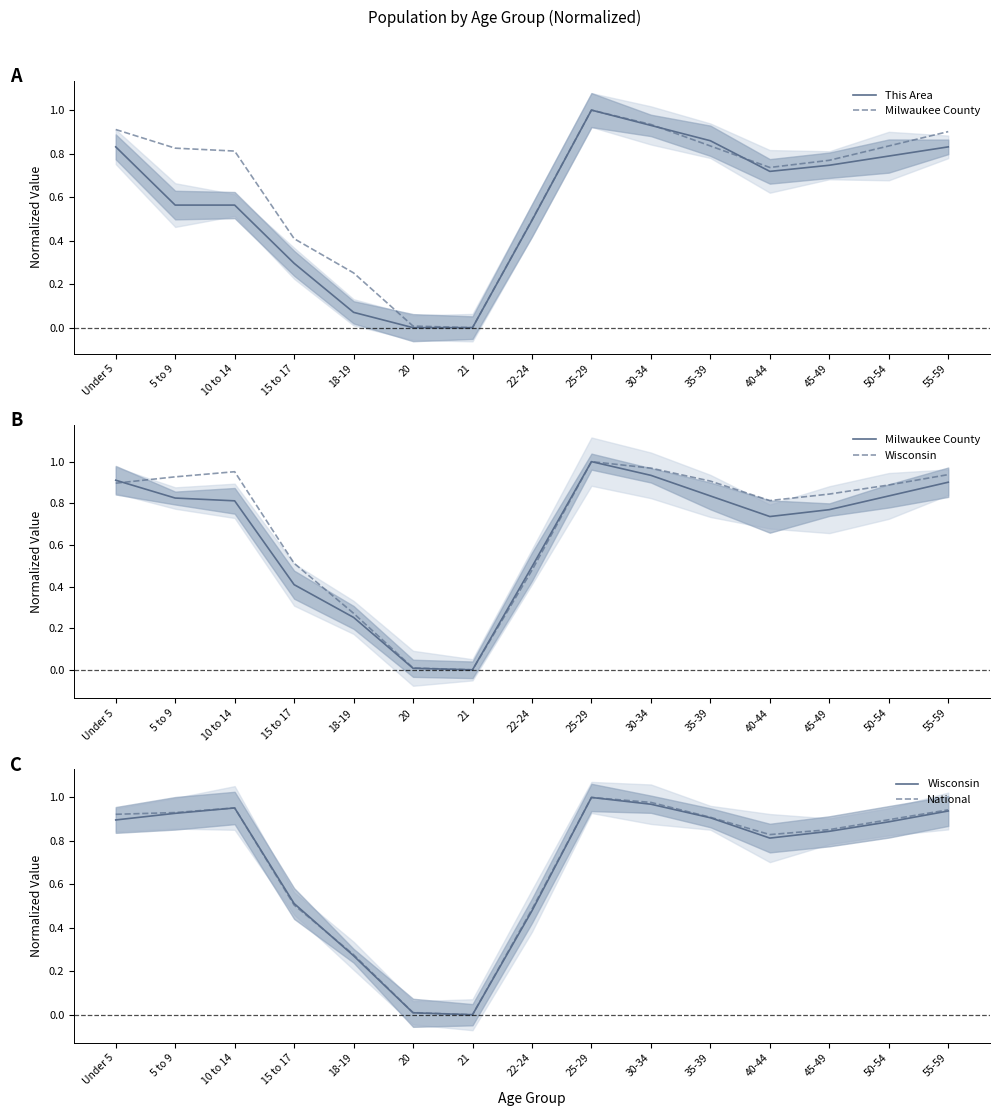

Where is Wisconsin nearest to the value 0?

21